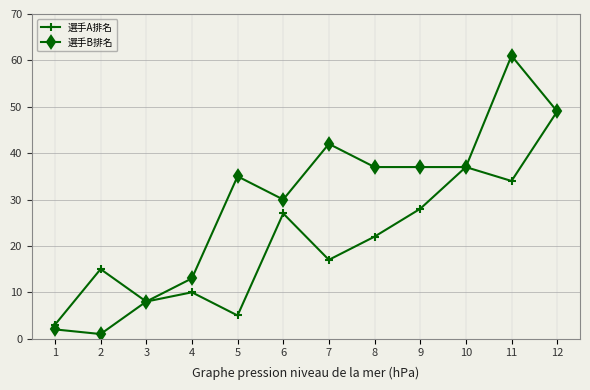

Where is 選手B排名 nearest to the value 31?

6